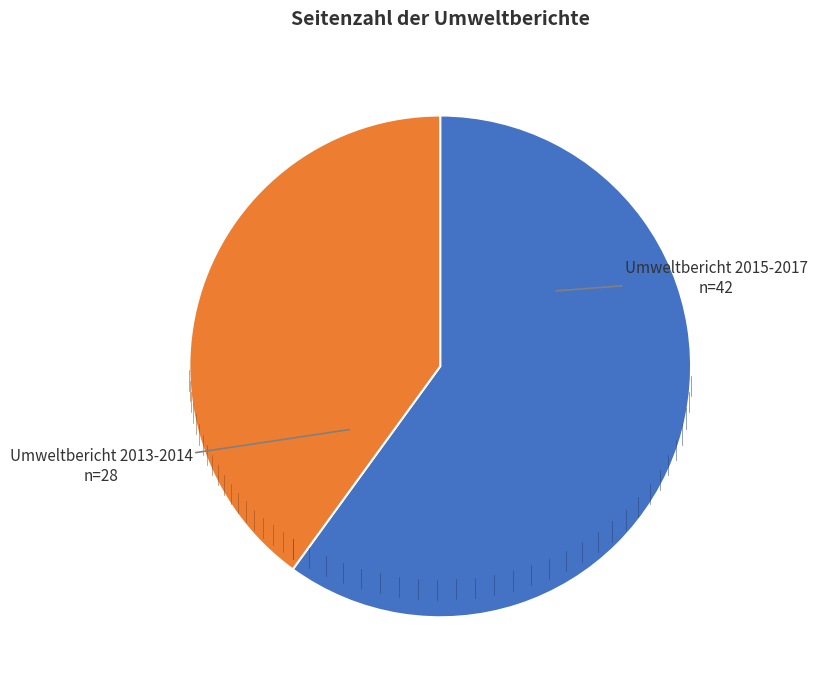

Does any single category account for the majority?

Yes